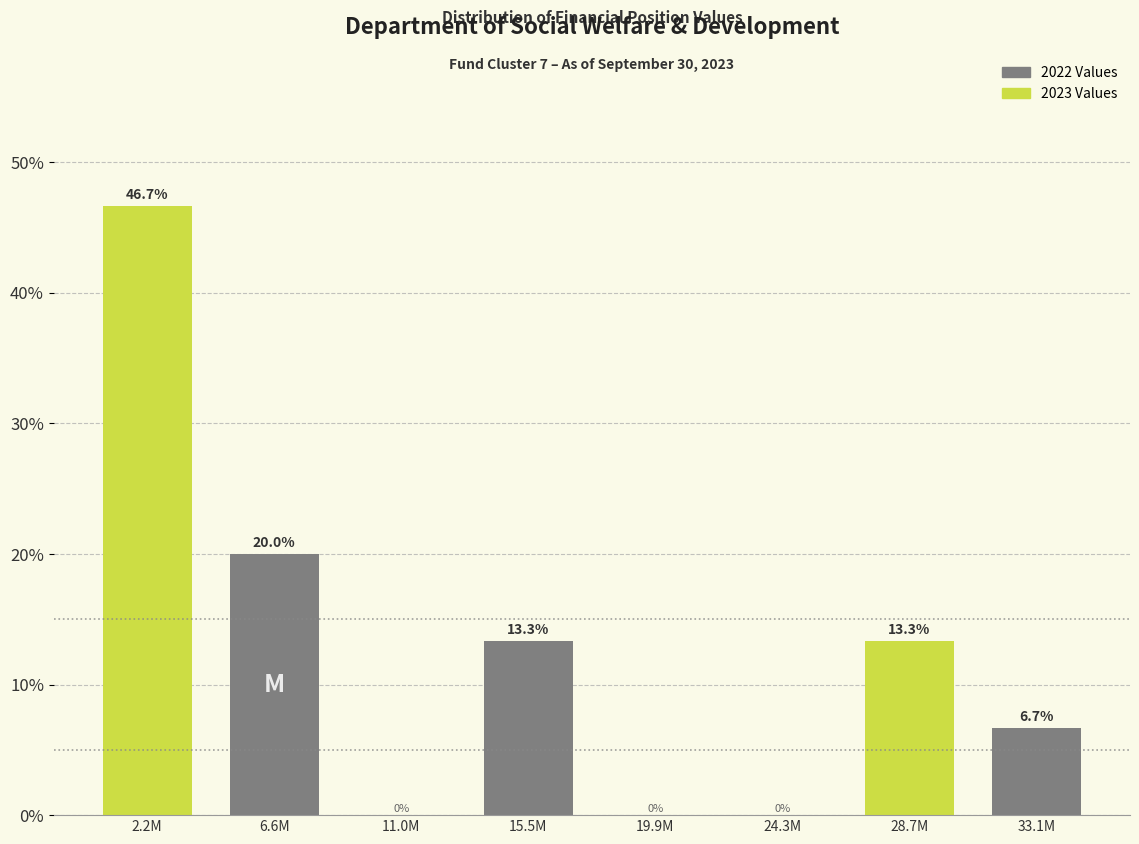

Reading left to right, transcribe all the data shown in this chart.

2.2M=46.7	6.6M=20.0	11.0M=0.0	15.5M=13.3	19.9M=0.0	24.3M=0.0	28.7M=13.3	33.1M=6.7